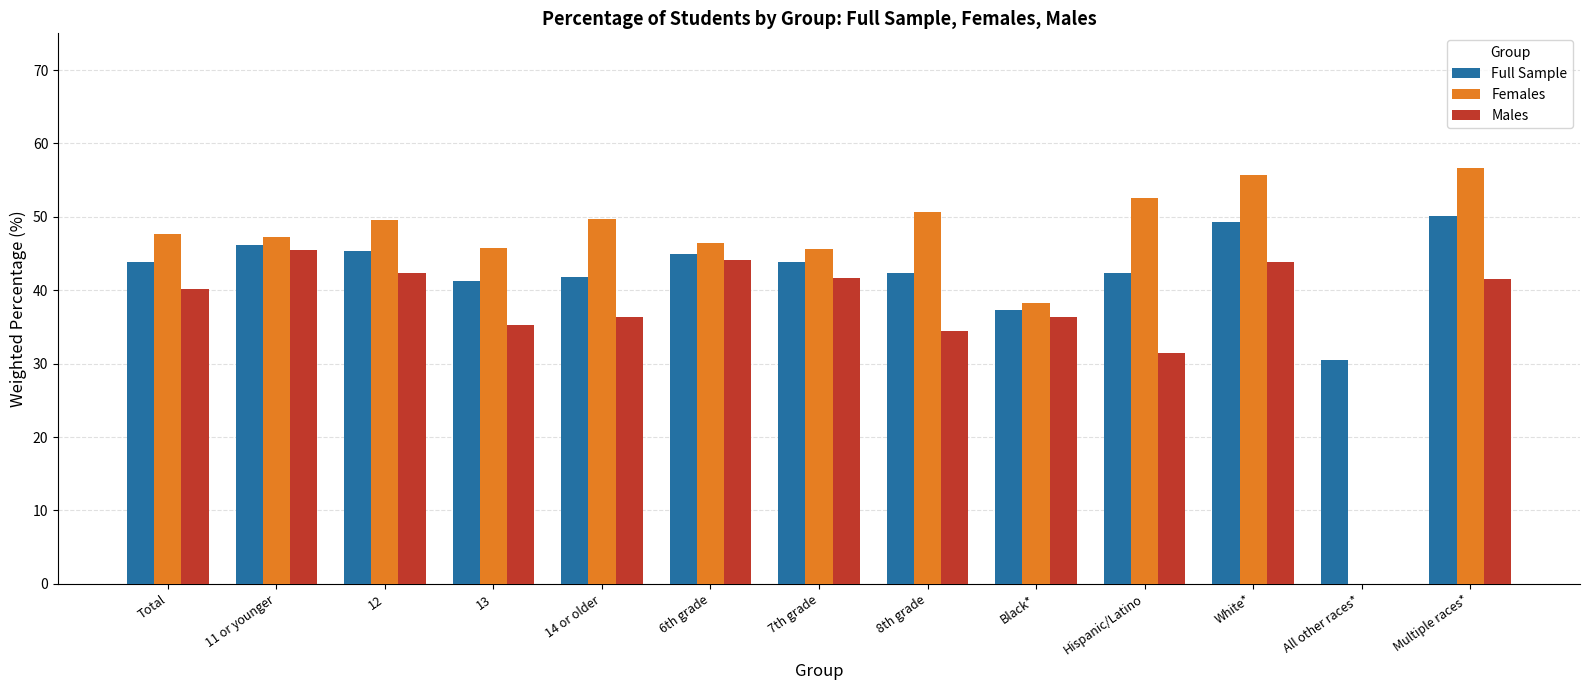

What is the minimum value for Females?

38.2